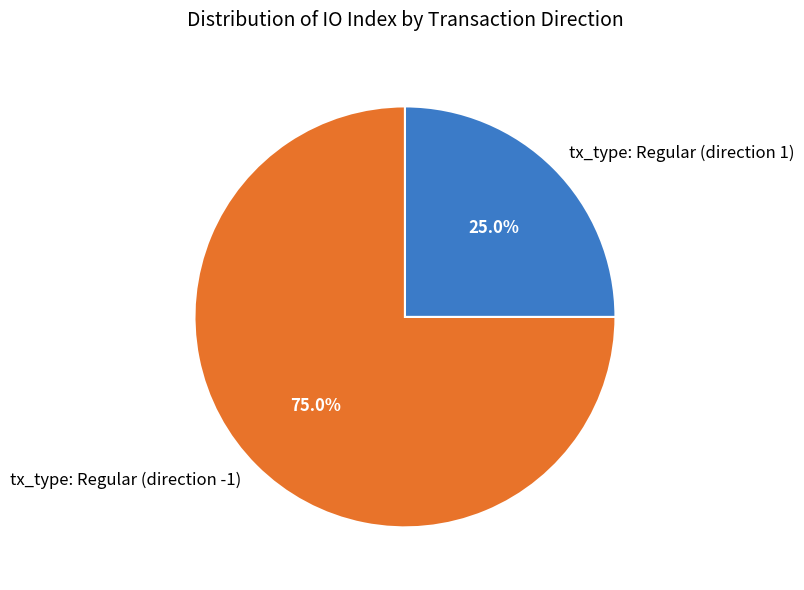

Count the number of slices in the pie.

2